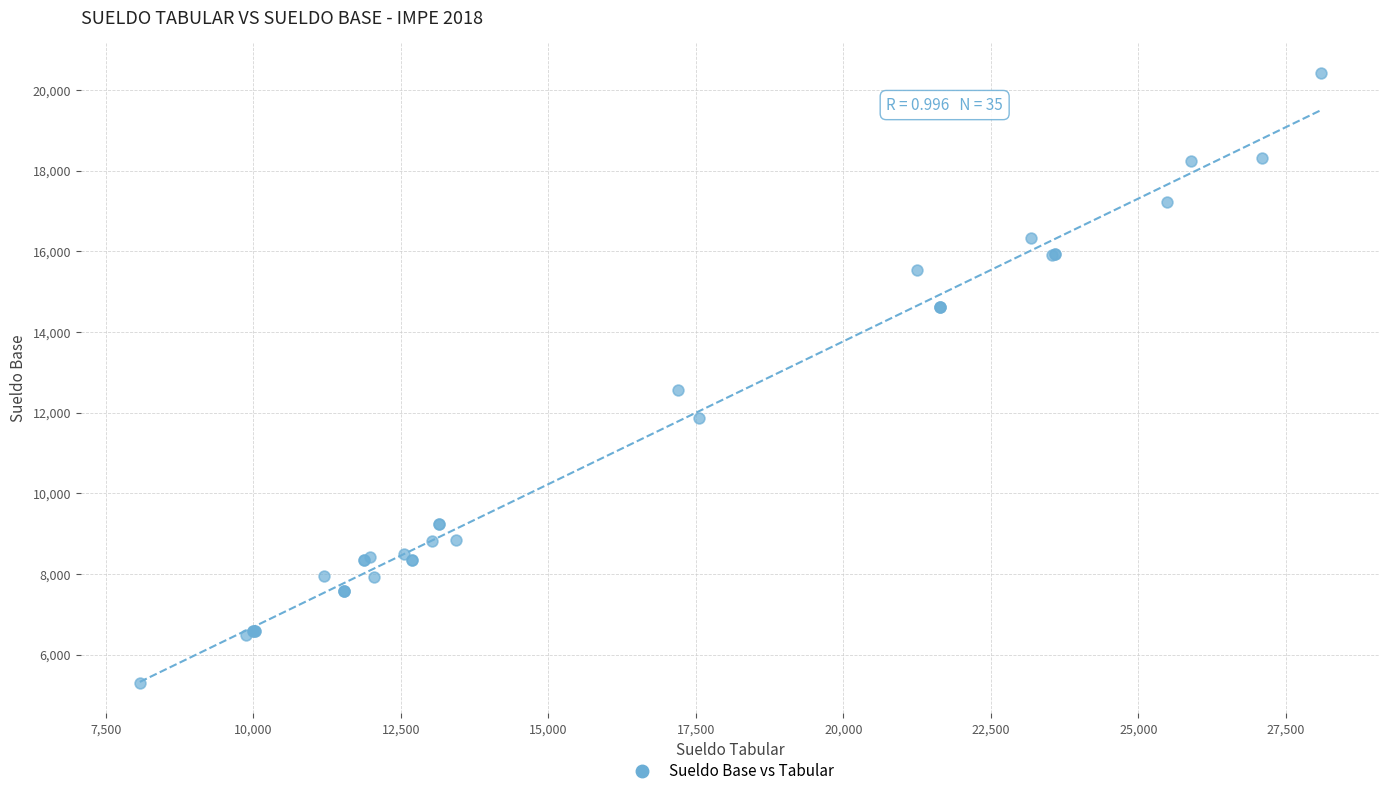

What Y value in the scatter plot is closest to 12854?

12569.5